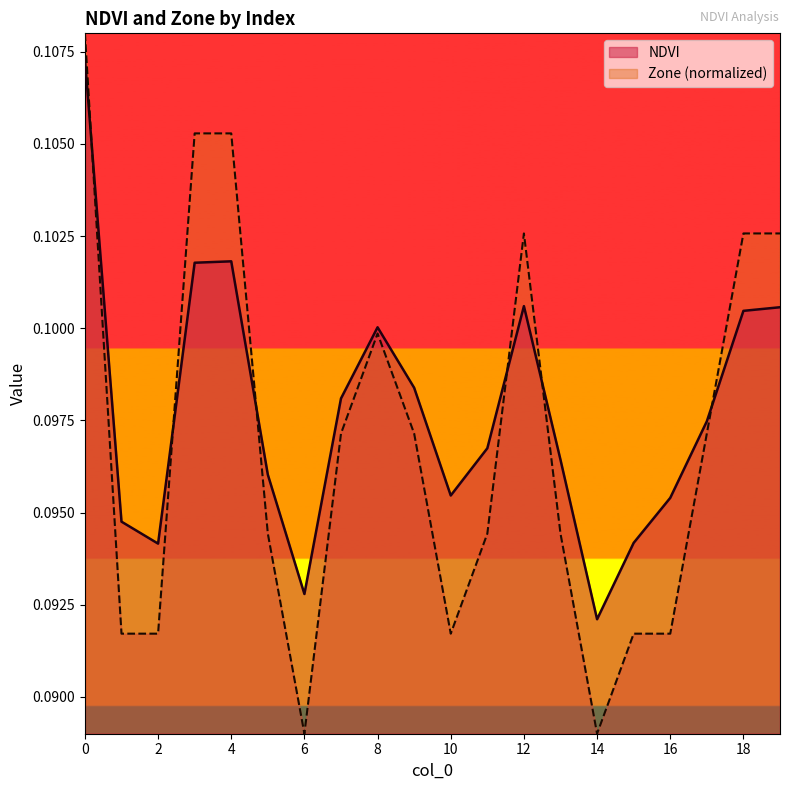

Which series has the widest spread of values?

Zone (normalized)